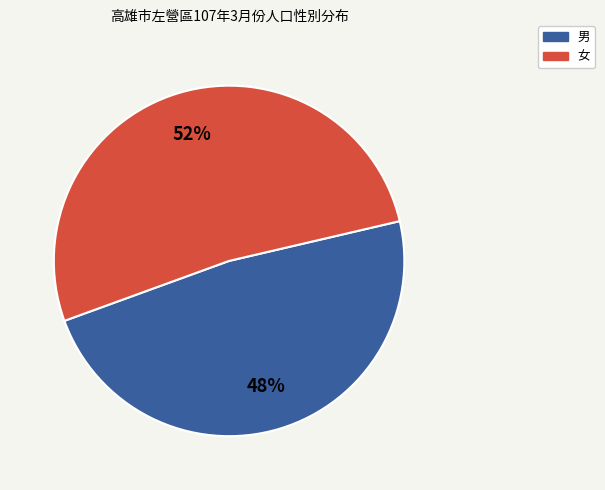

True or false: 女 accounts for 58% of the total.

False